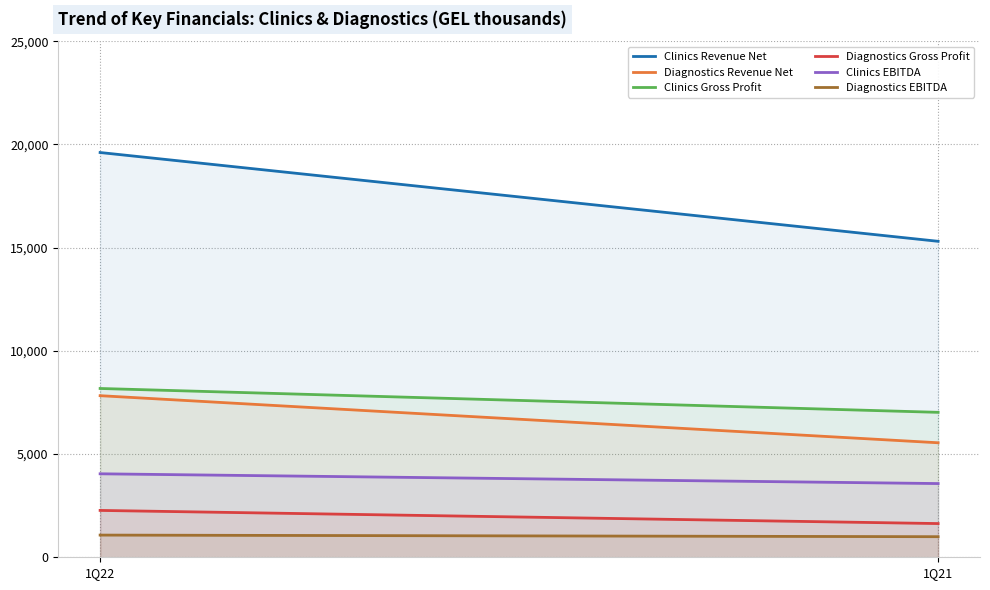

What is the maximum value for Clinics Revenue Net?

19607